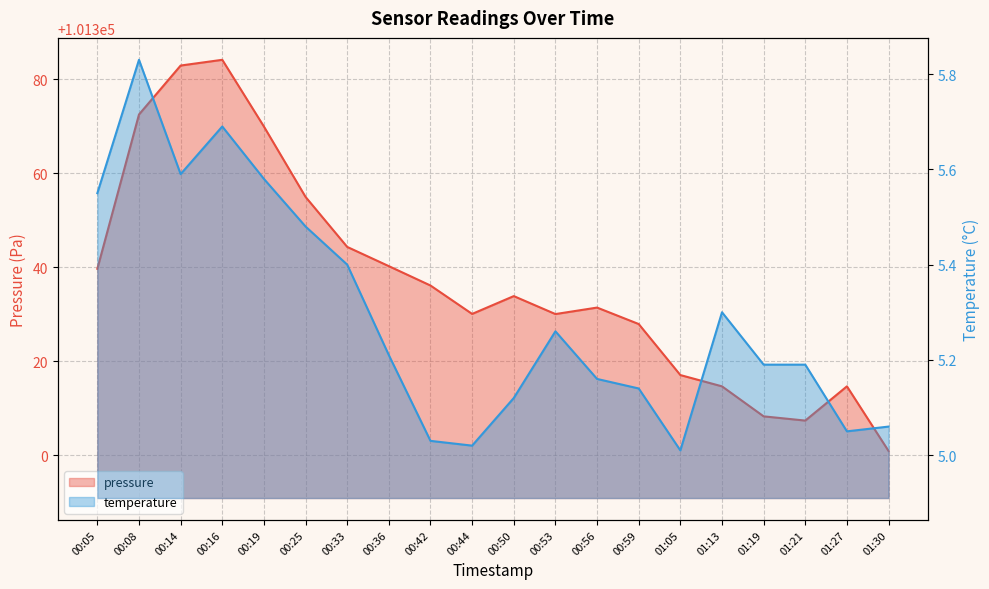

What is the value of the temperature point at the 6th from the left?

5.5